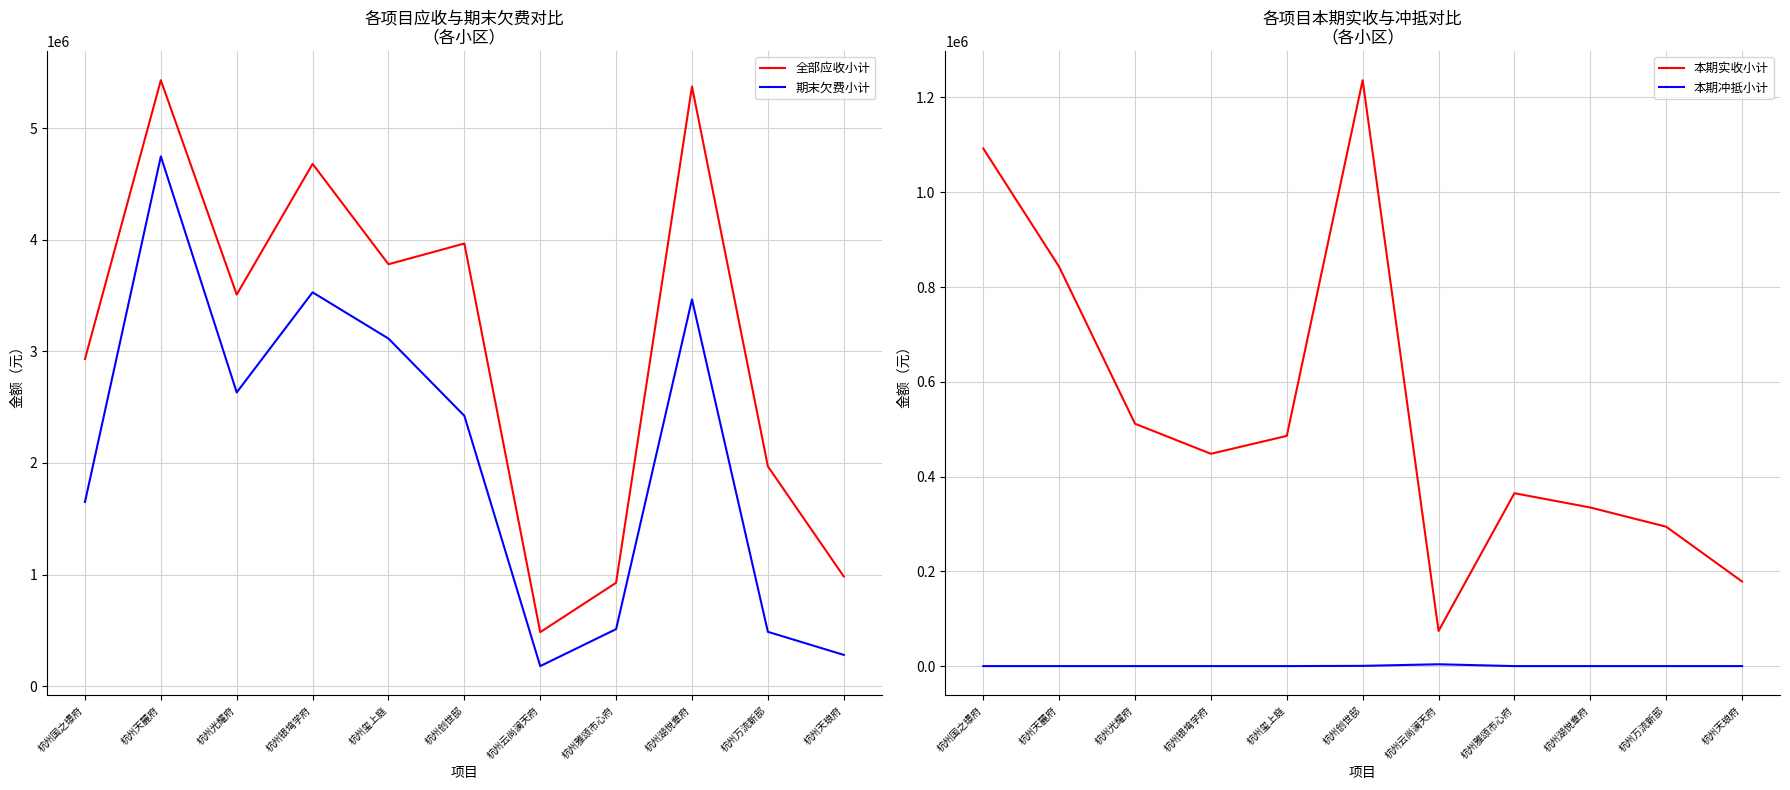

Which series has the largest range (max minus min)?

全部应收小计